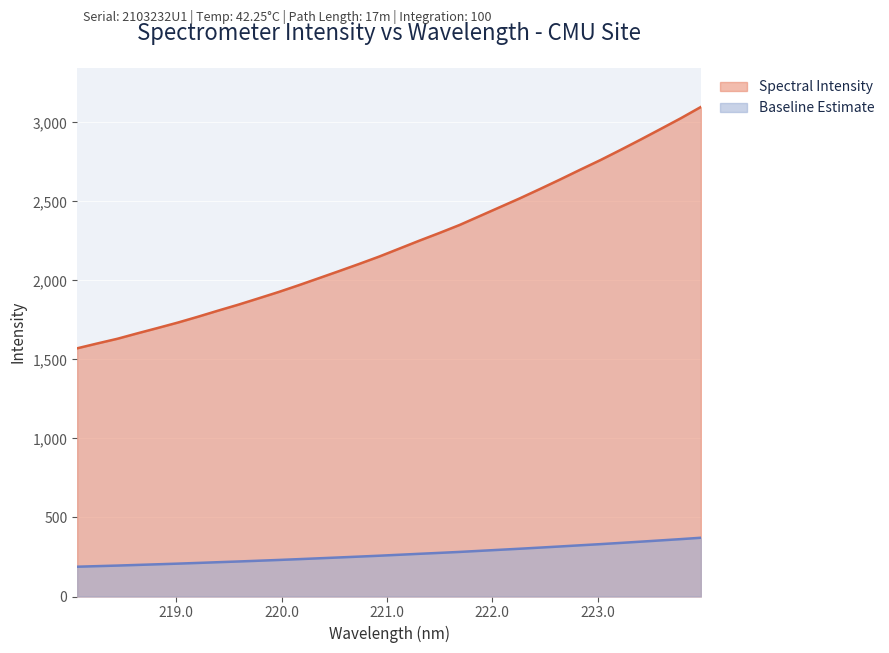

Where does the data first go above 2200?

221.1174